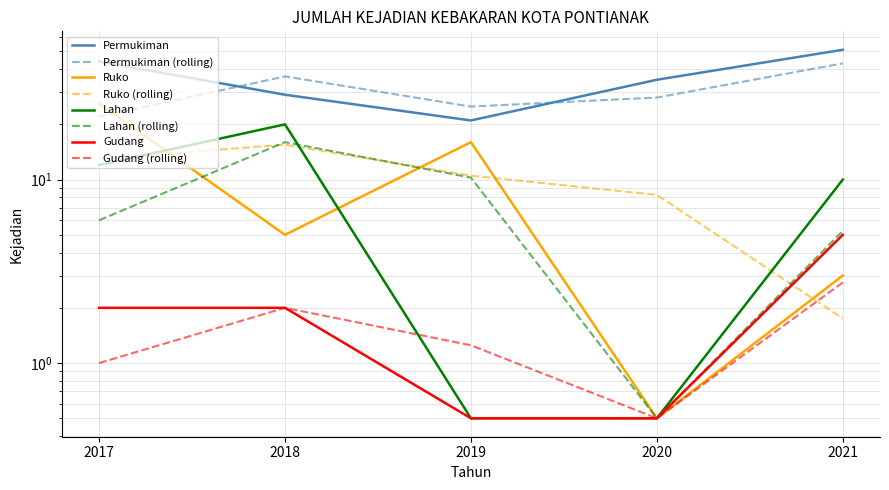

True or false: Lahan has more than 1 points higher than both neighbors.

False